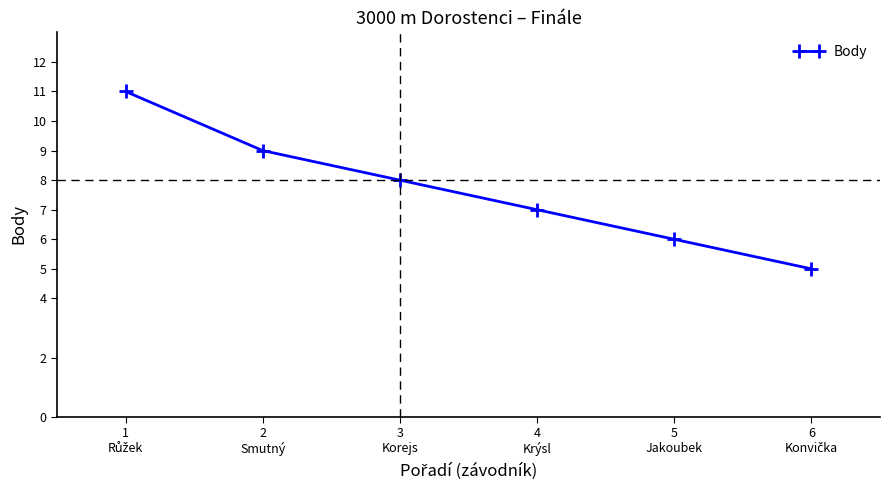

How many lines are shown in the chart?

1